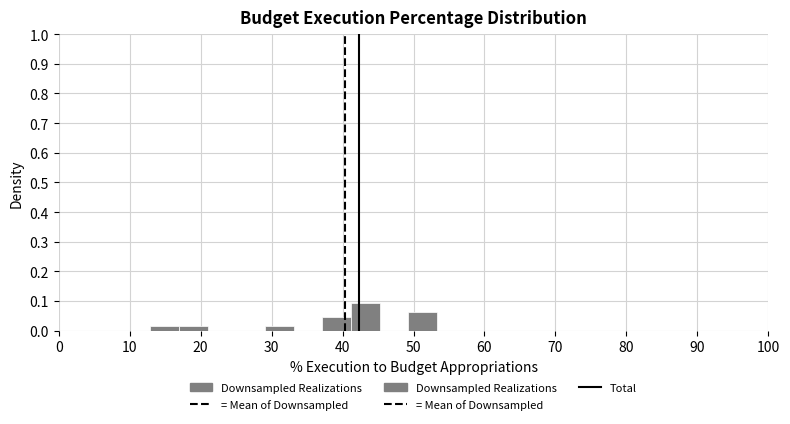

How tall is the bar that spans 37 to 41 on the x-axis? Neither the bar edges nor the heights are printed on the chart, so give them approximately, as read against the axes.

0.05